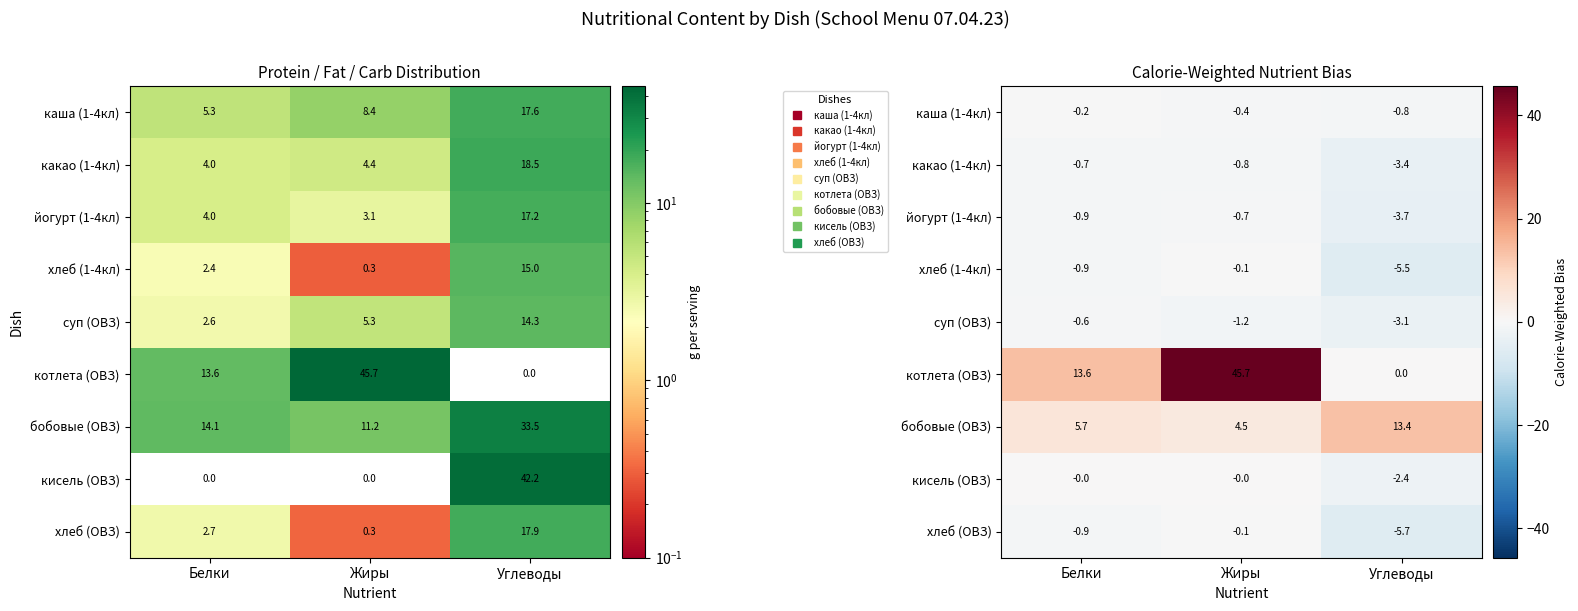

Count the number of data series in this chart.

9